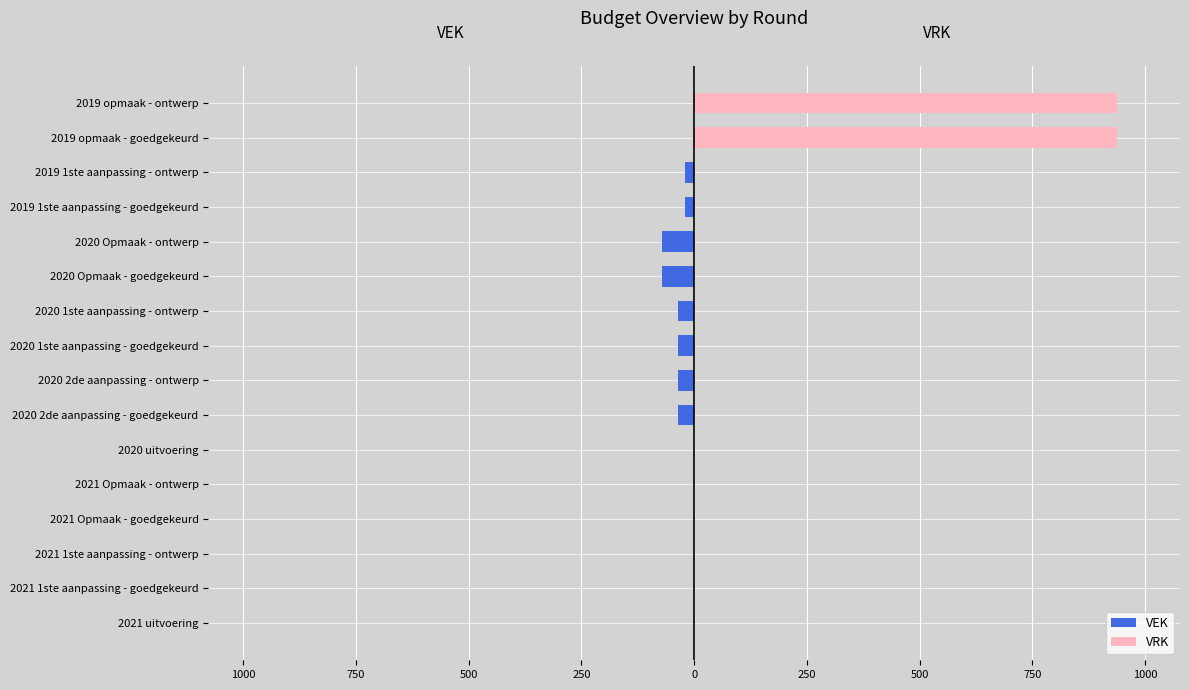

The value of VRK at 2019 opmaak - ontwerp is 500. True or false?

False